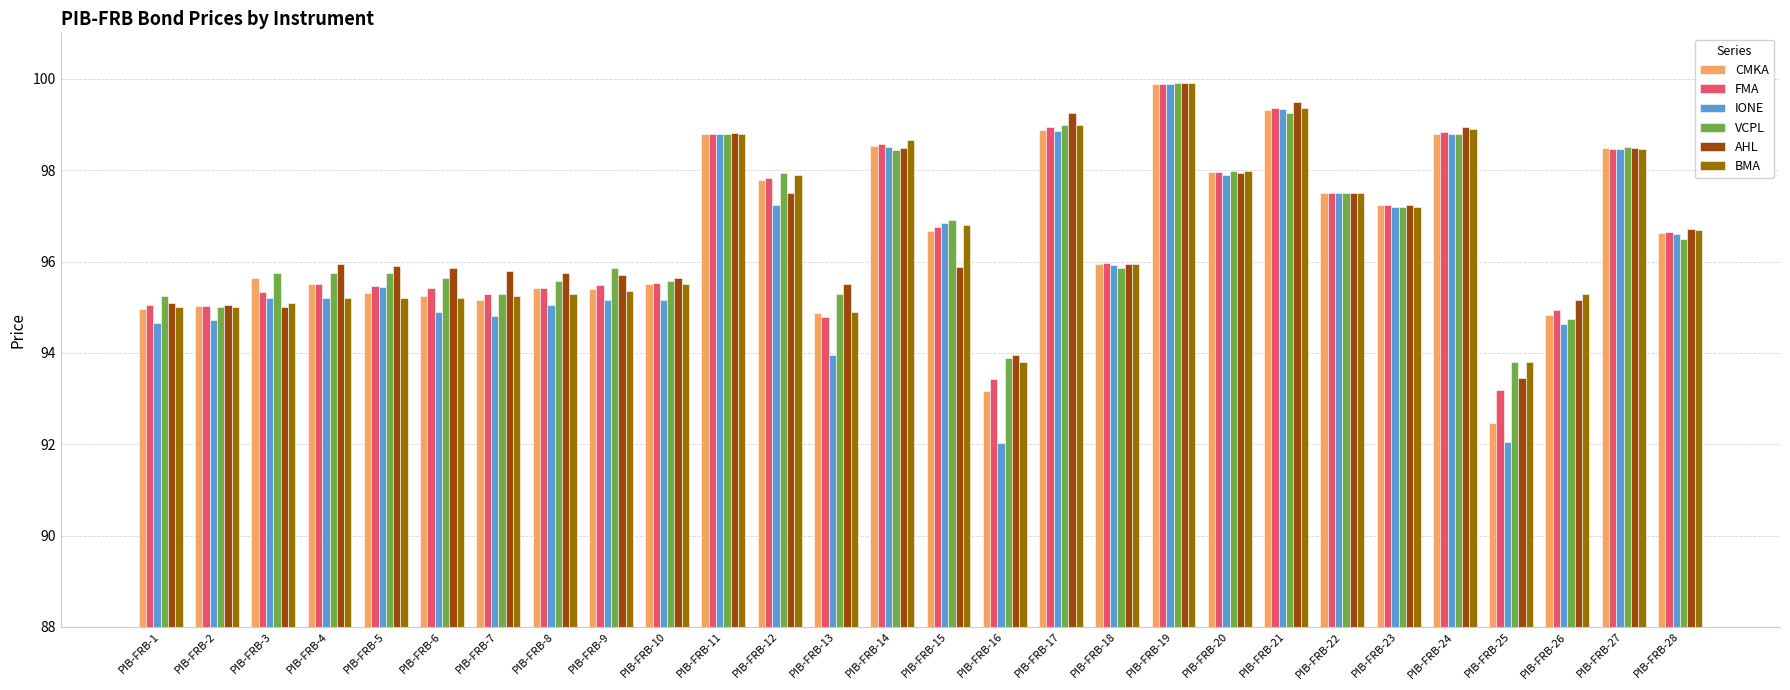

What is the difference between the highest and lowest values at PIB-FRB-17?

0.4